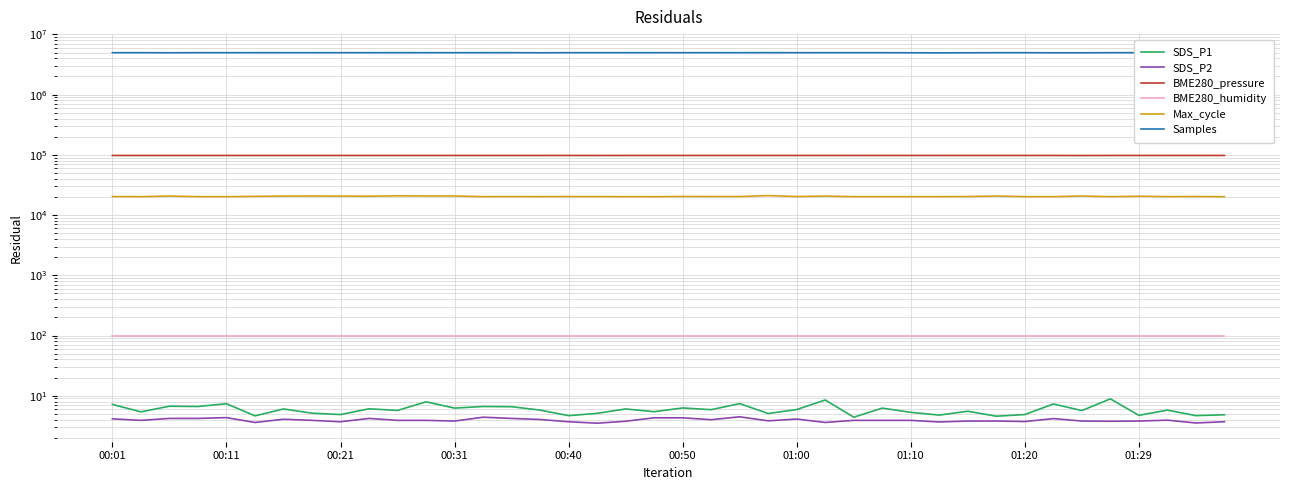

Which category has the highest value in the SDS_P2 series?

22